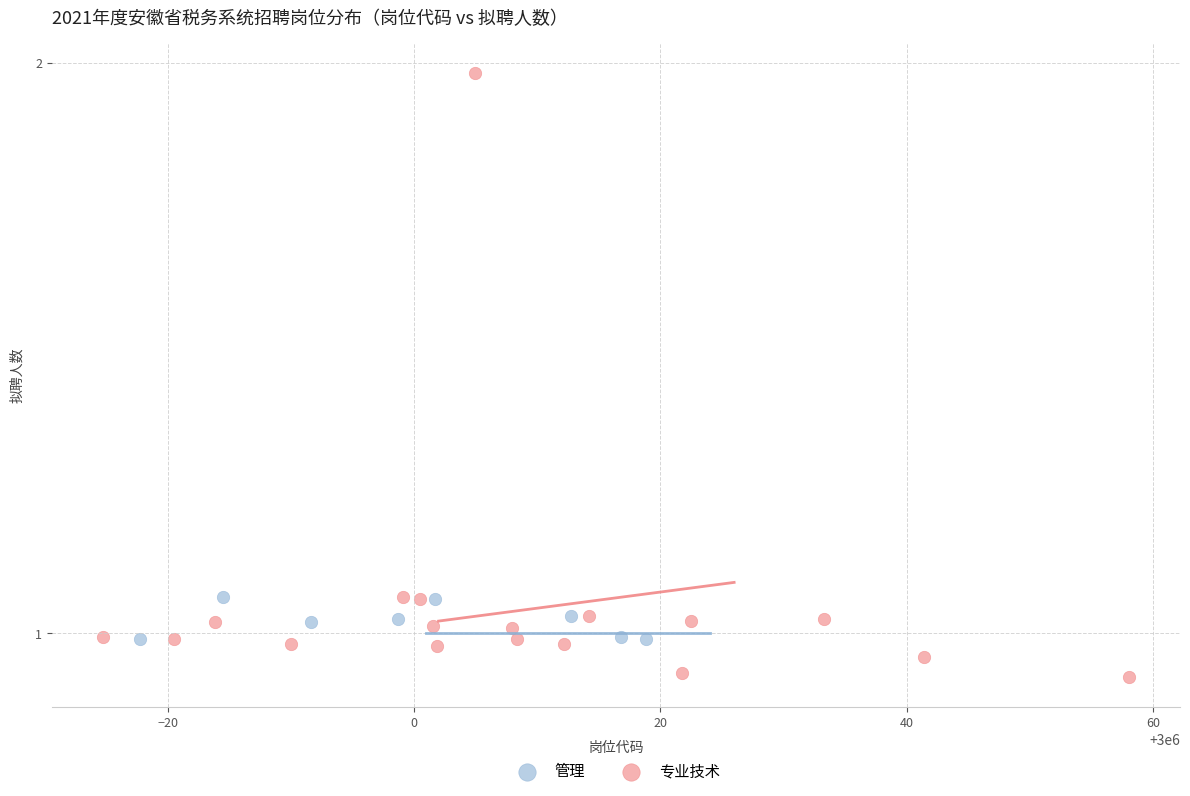

Which series contains the lowest Y value?

专业技术